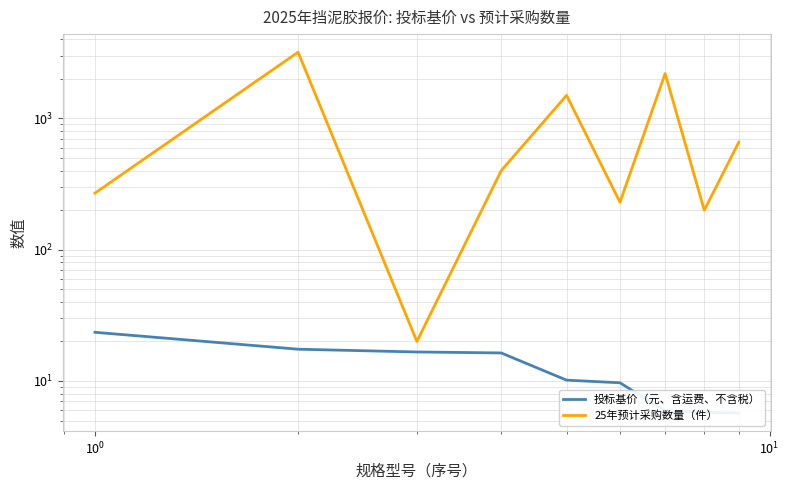

What is the difference between the maximum and minimum values in the 25年预计采购数量（件） series?

3180.0